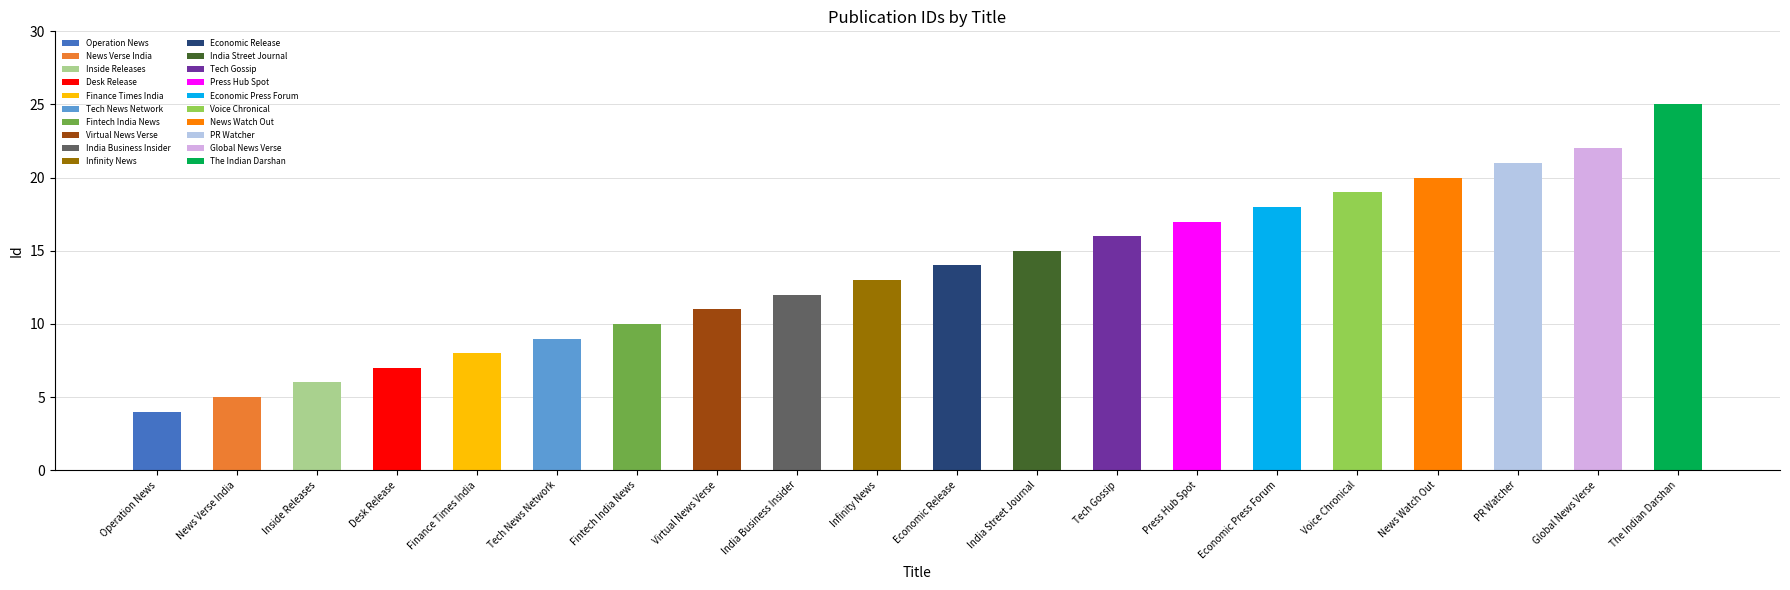

What is the label of the 15th bar from the right?

Tech News Network